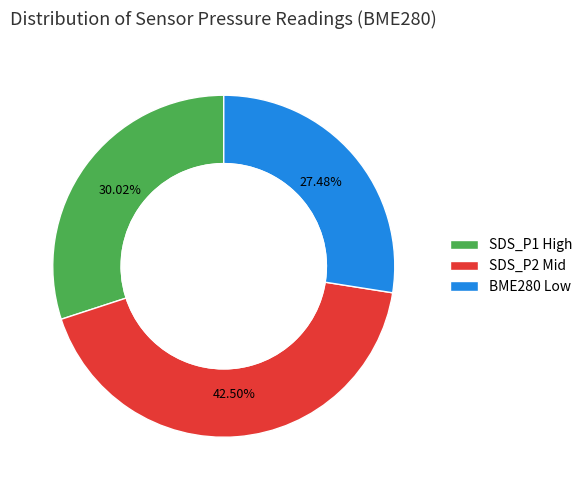

Count the number of slices in the pie.

3